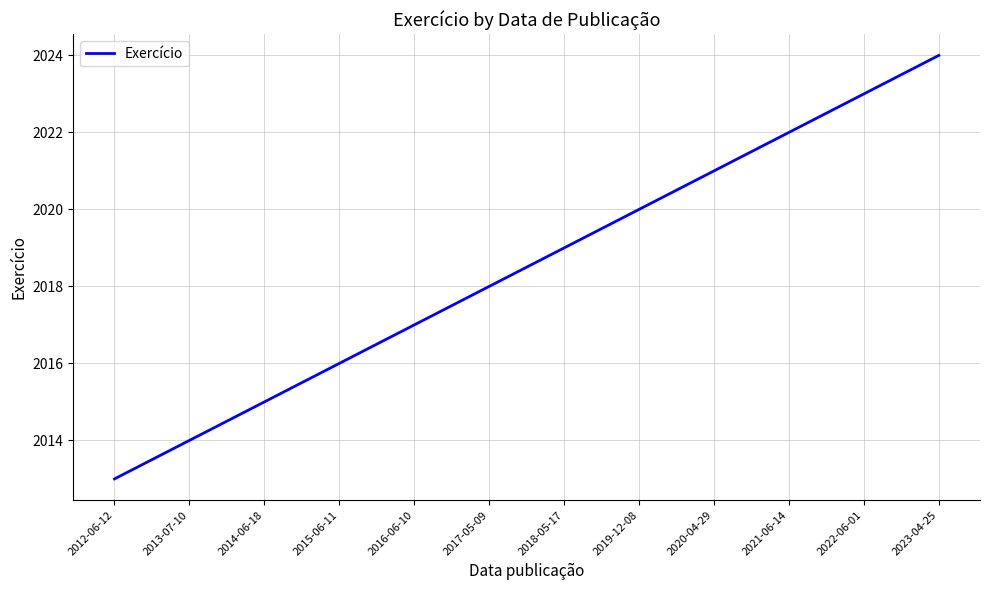

Reading right to left, transcribe all the data shown in this chart.

2023-04-25=2024	2022-06-01=2023	2021-06-14=2022	2020-04-29=2021	2019-12-08=2020	2018-05-17=2019	2017-05-09=2018	2016-06-10=2017	2015-06-11=2016	2014-06-18=2015	2013-07-10=2014	2012-06-12=2013